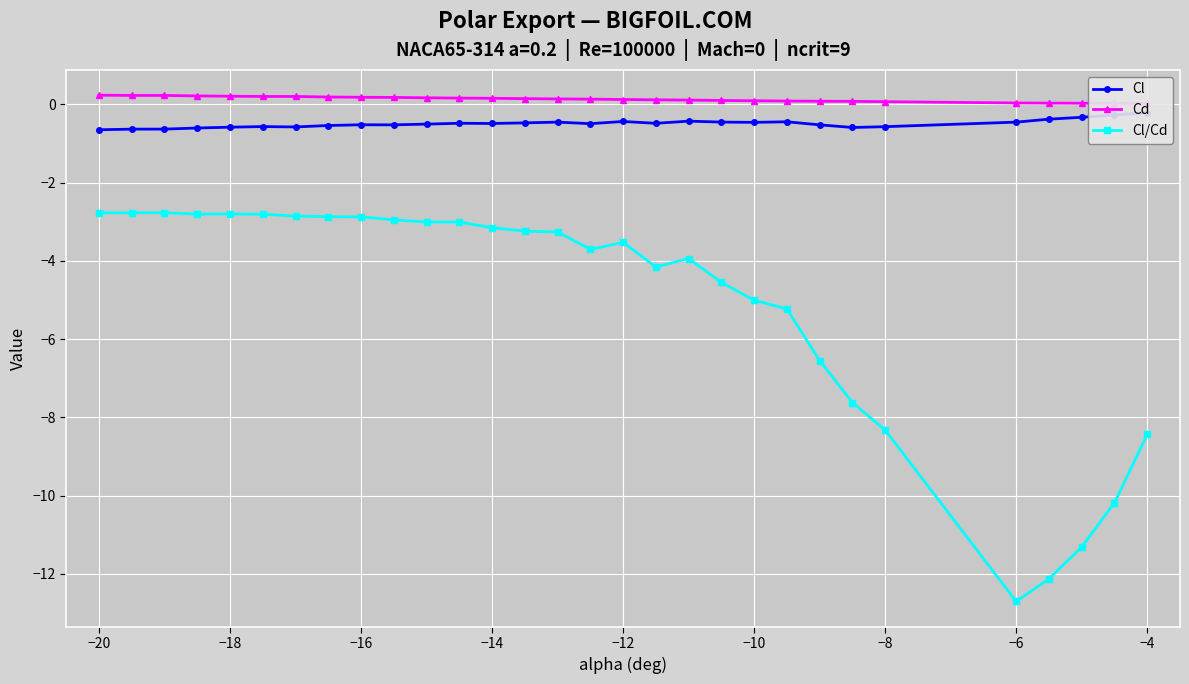

What is the maximum value for Cl/Cd?

-2.8